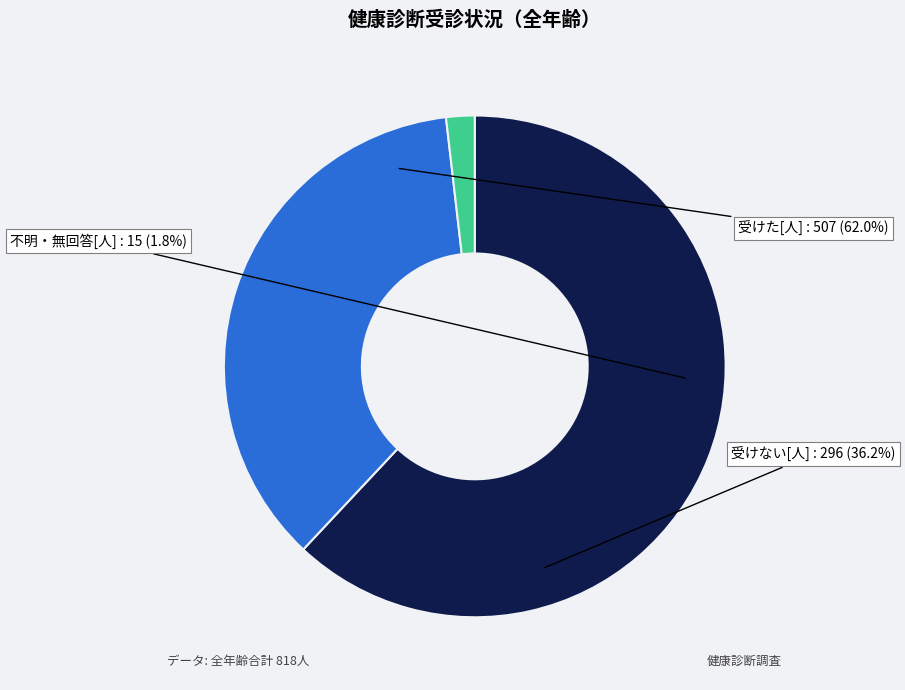

Which category has the smallest portion of the pie?

不明・無回答[人]